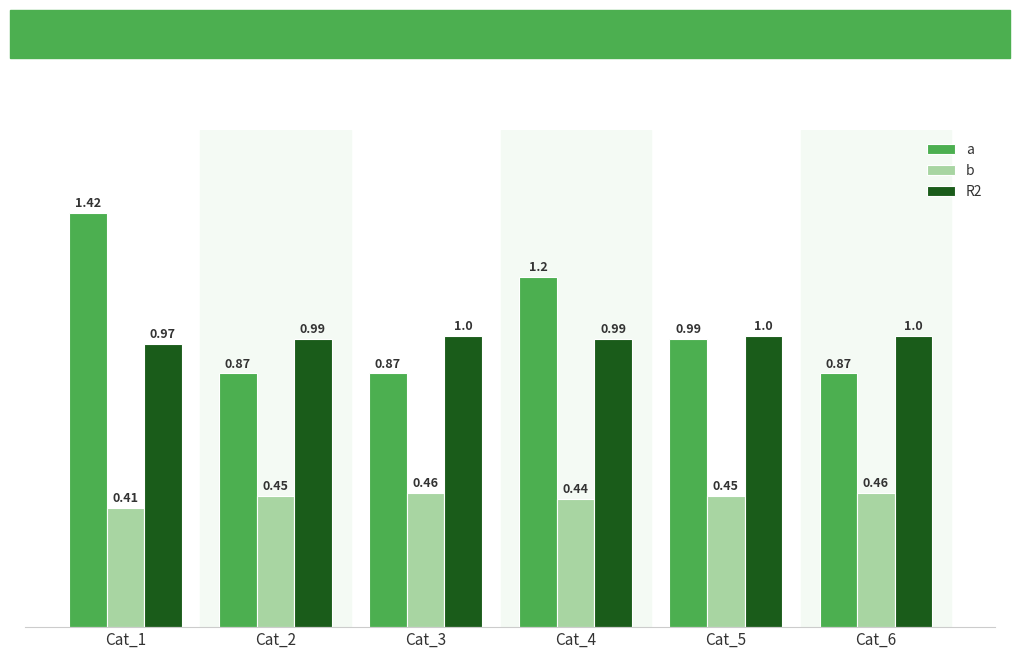

Count the R2 values in the range 0 to 1.

6